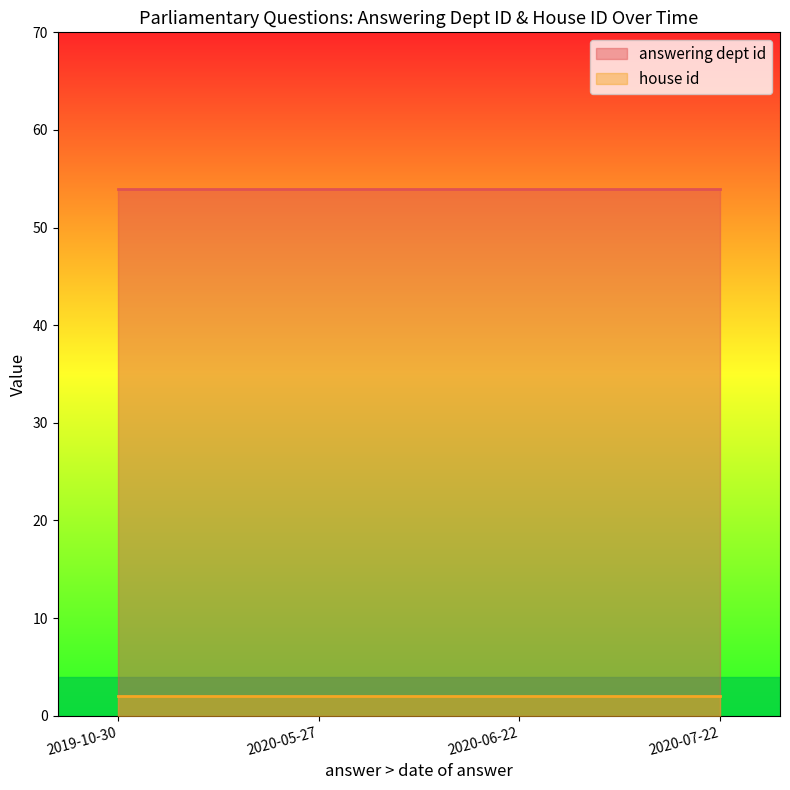

How many distinct data groups are displayed?

2